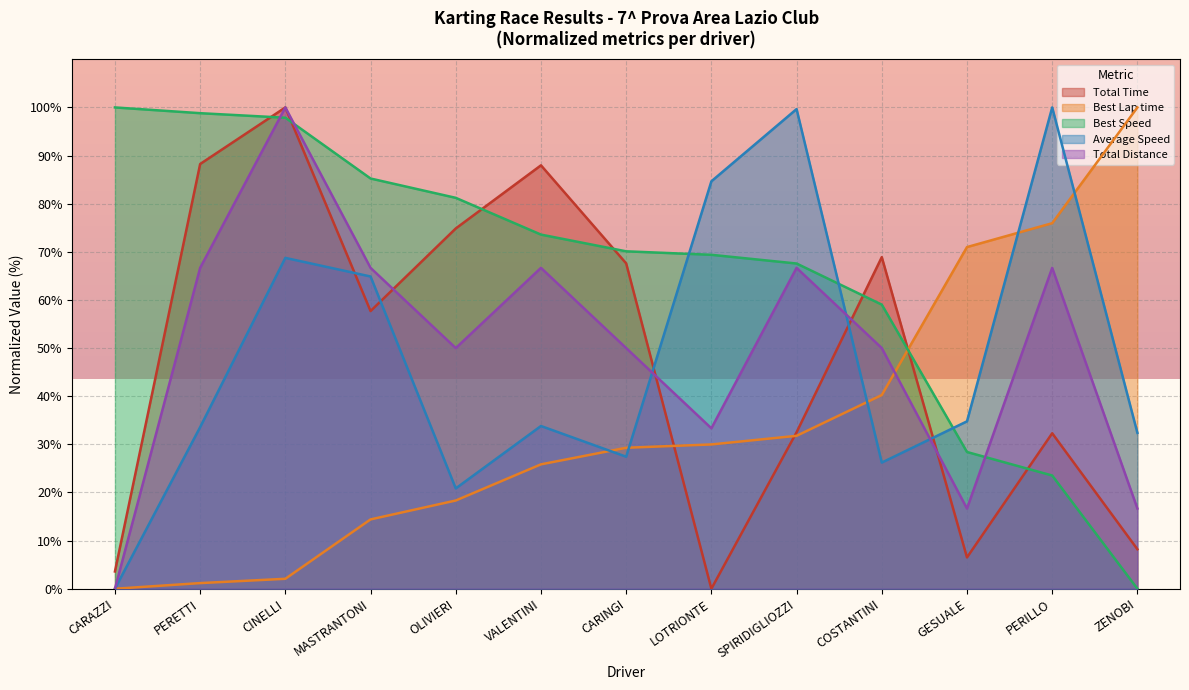

What is the difference between the Best Speed values at COSTANTINI and LOTRIONTE?

10.4